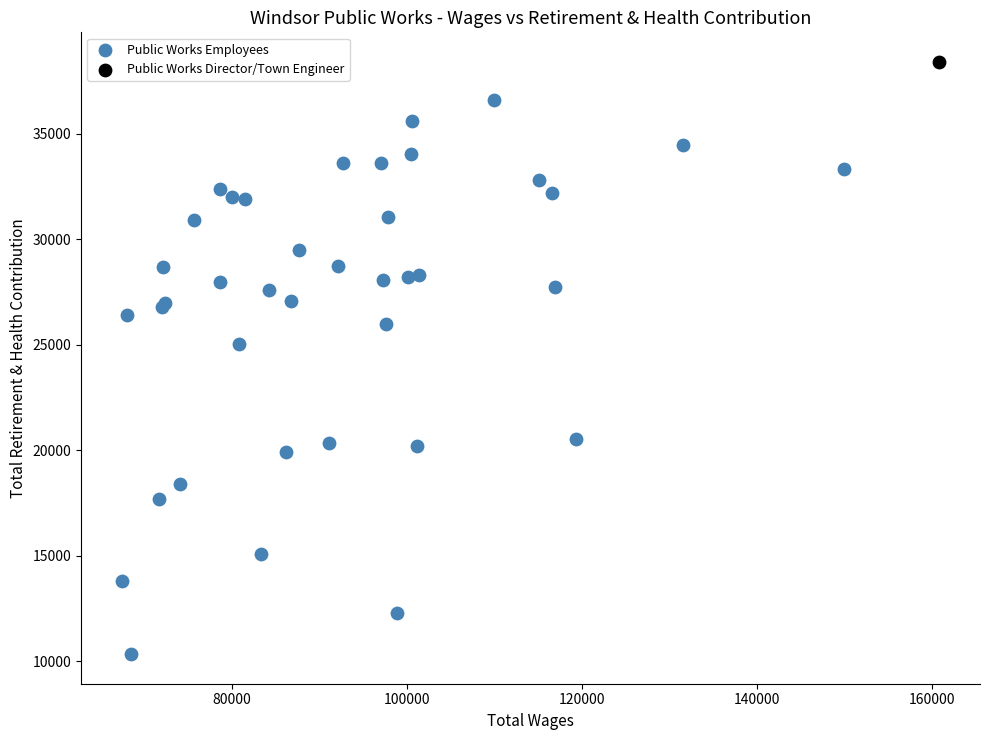

What are all the series names shown in the legend?

Public Works Employees, Public Works Director/Town Engineer